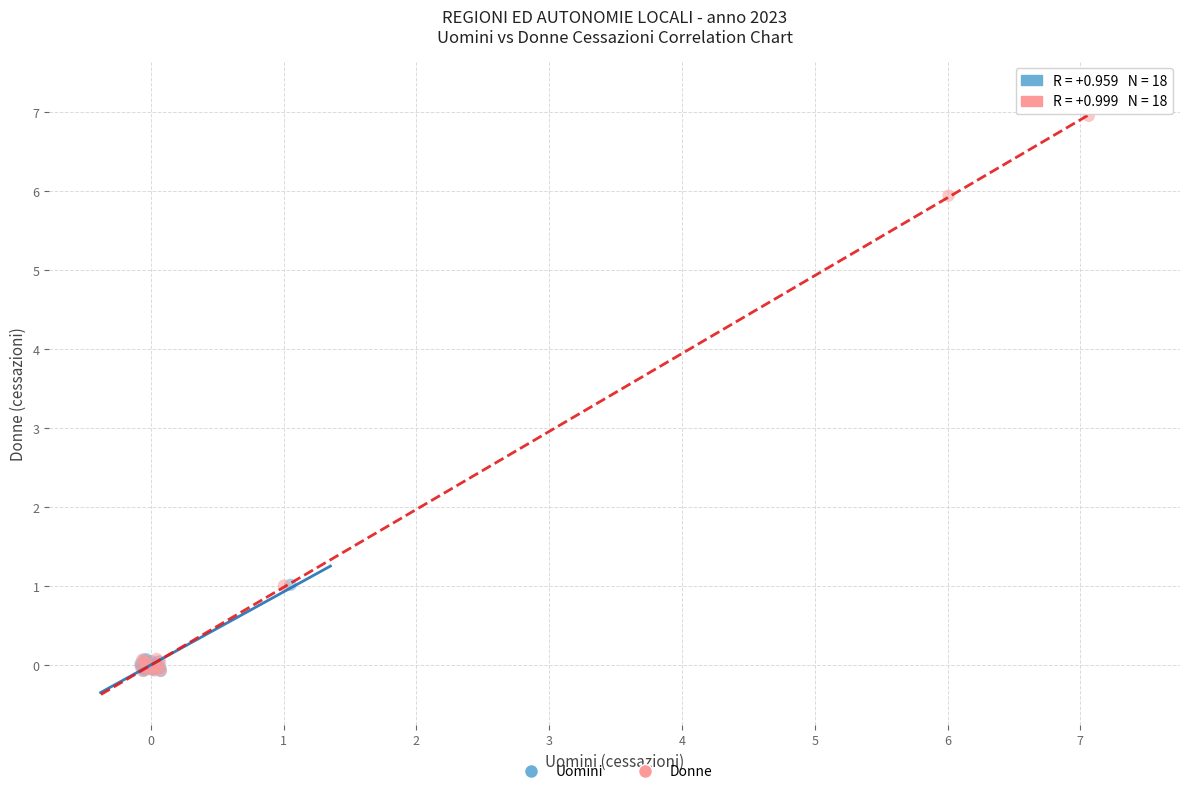

Which series reaches the maximum Y coordinate?

Donne